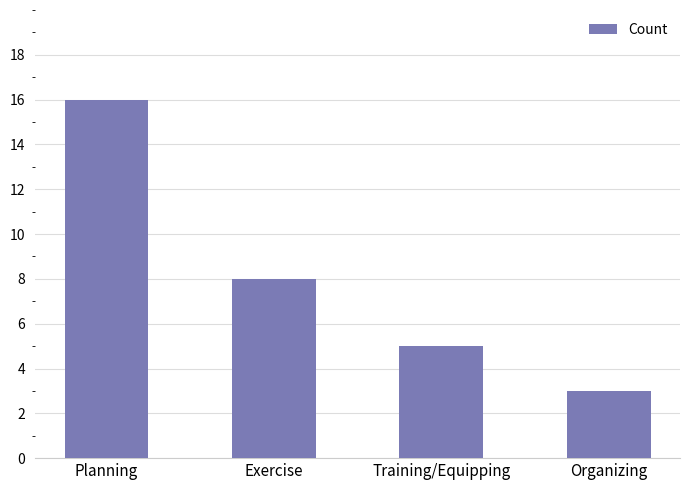

At which label does the data first exceed 8?

Planning